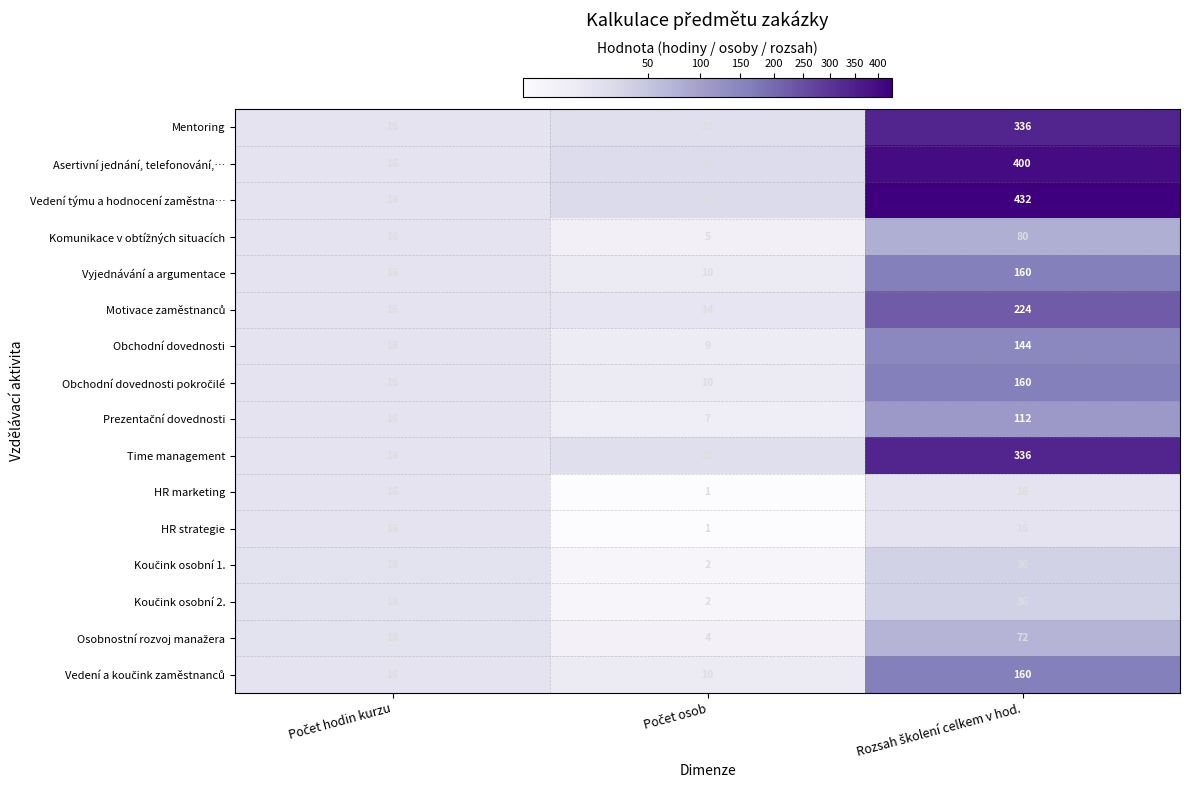

Which series has the largest range (max minus min)?

Vedení týmu a hodnocení zaměstna…